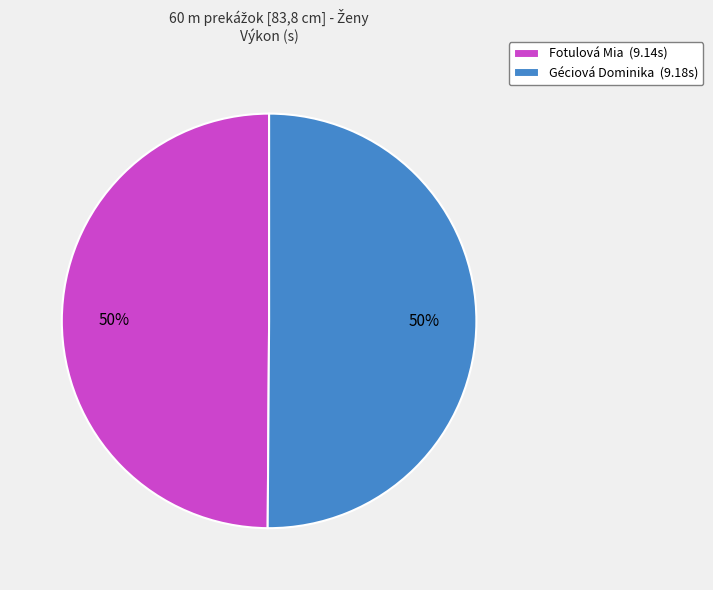

Approximately how many times larger is the value at Fotulová Mia compared to Géciová Dominika?

1.0